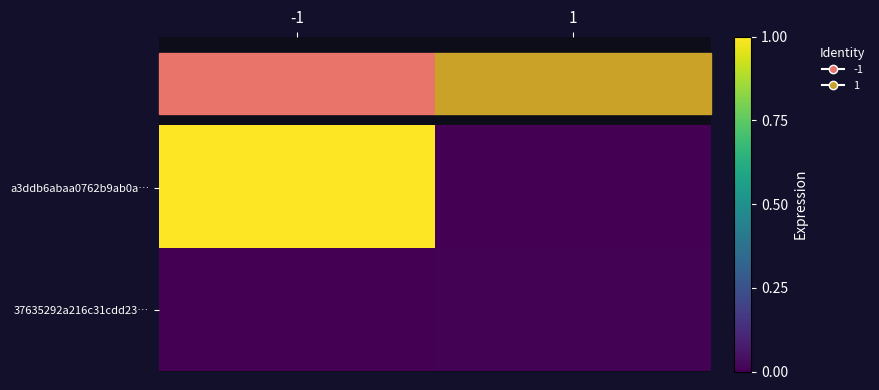

Which series has the largest total across all categories?

a3ddb6abaa0762b9ab0a…